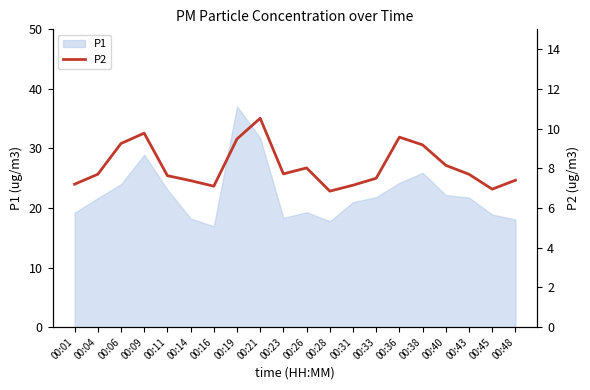

List the labels in order of value, smallest first.

00:28, 00:45, 00:16, 00:31, 00:01, 00:14, 00:48, 00:33, 00:11, 00:04, 00:43, 00:23, 00:26, 00:40, 00:38, 00:06, 00:19, 00:36, 00:09, 00:21